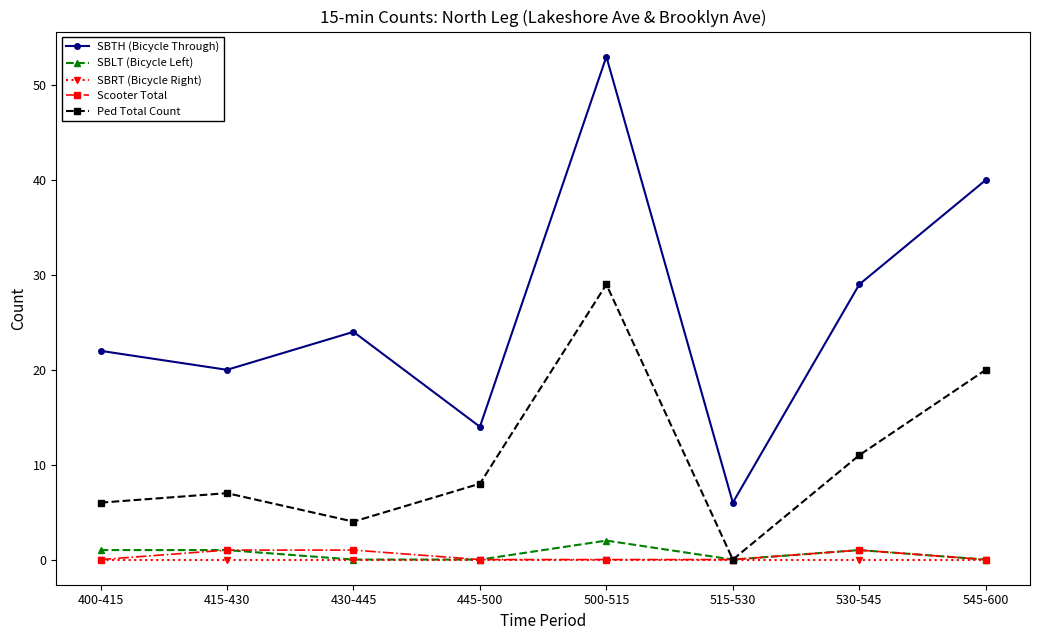

What is the approximate value of SBTH (Bicycle Through) at 515-530?

6